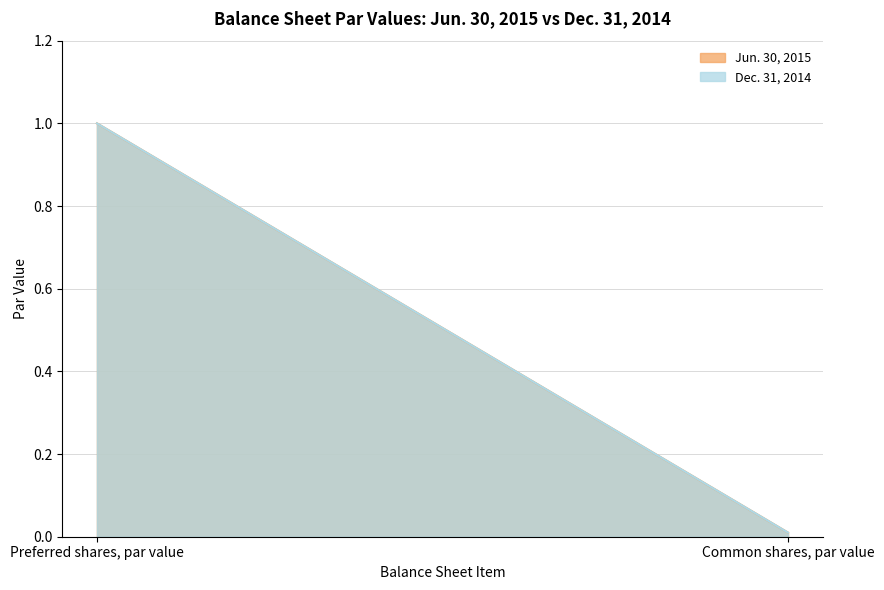

What is the sum of the Jun. 30, 2015 values at Preferred shares, par value and Common shares, par value?

1.0